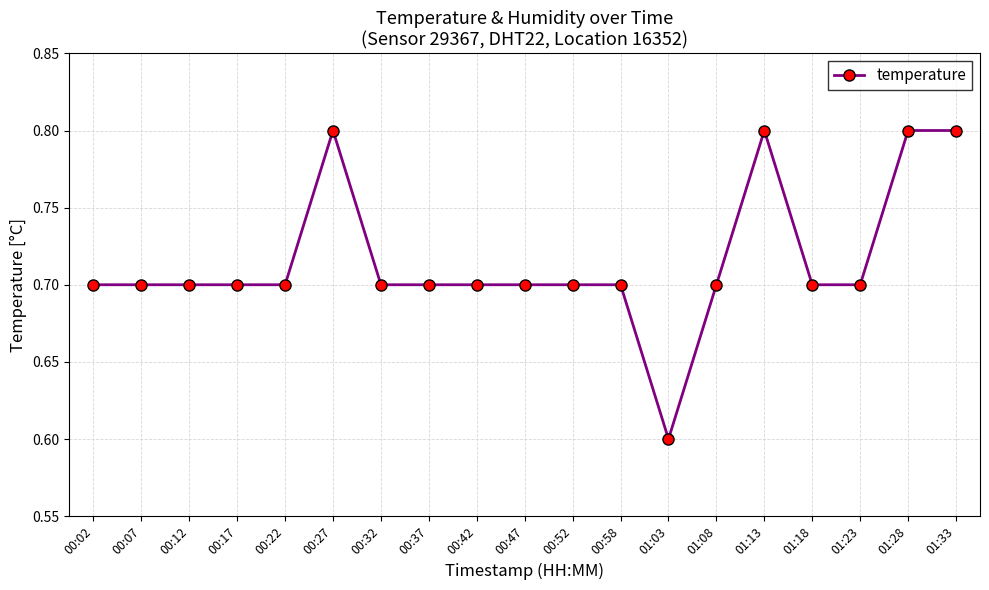

Which label corresponds to the smallest value in the chart?

01:03